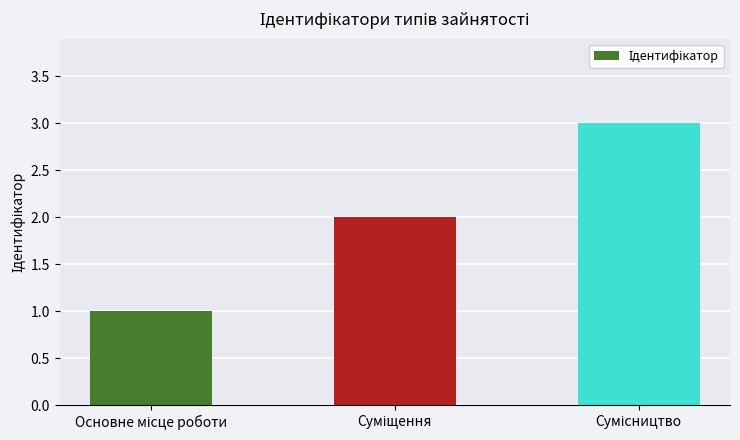

What is the sum of all values?

6